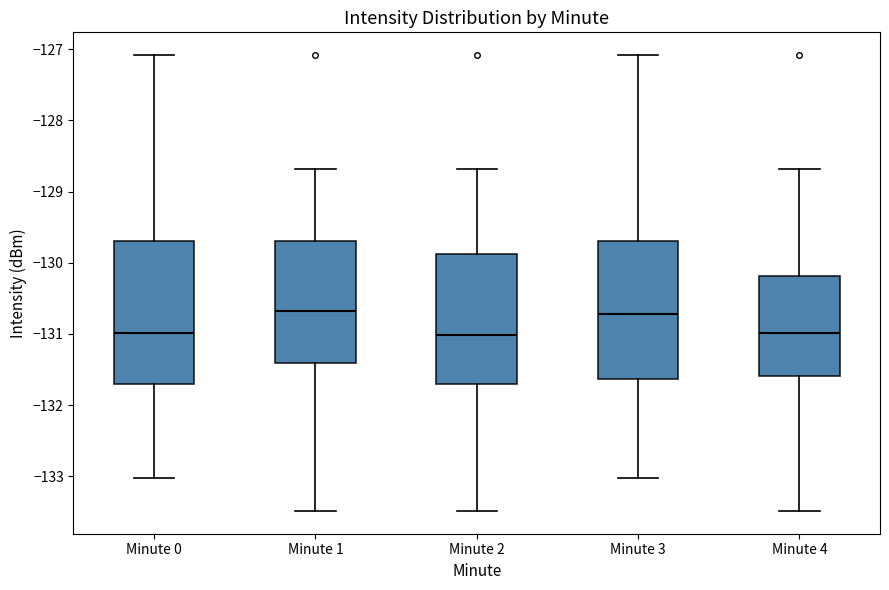

Reading left to right, read every box against the y-axis: the position of its median line, the range the box covers, and the ends of its whiskers. The values are not printed on the chart, so give them approximately, as read against the axis.

Minute 0: median -131.0, box -131.7 to -129.7, whiskers -133.0 to -127.1
Minute 1: median -130.7, box -131.4 to -129.7, whiskers -133.5 to -128.7
Minute 2: median -131.0, box -131.7 to -129.9, whiskers -133.5 to -128.7
Minute 3: median -130.7, box -131.6 to -129.7, whiskers -133.0 to -127.1
Minute 4: median -131.0, box -131.6 to -130.2, whiskers -133.5 to -128.7